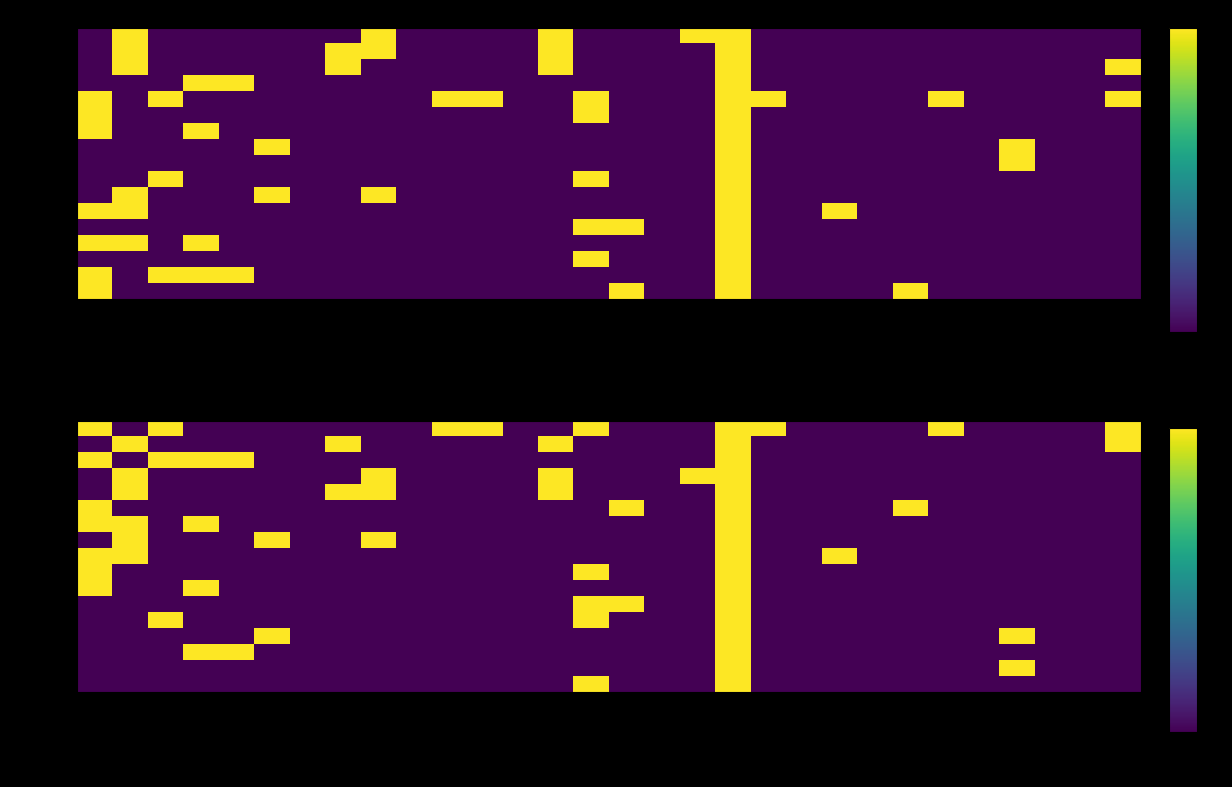

The 4B36A1A1 series shows 0 at FLOOD. True or false?

True